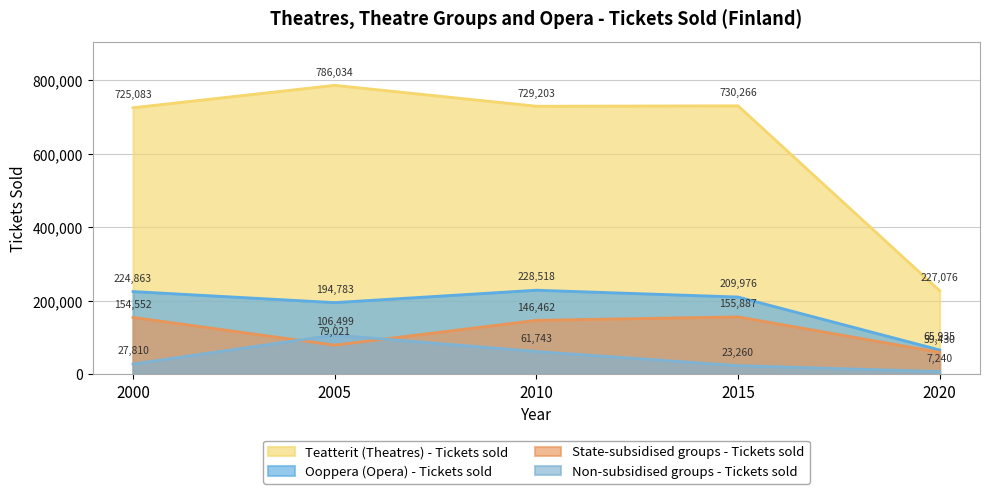

What is the difference between the second highest and minimum values in the Ooppera (Opera) - Tickets sold series?

158928